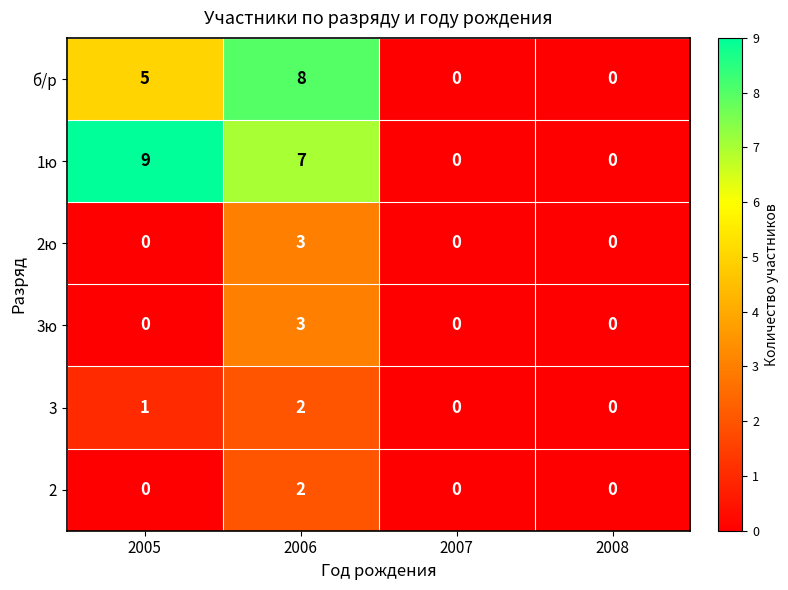

At how many categories does at least one series exceed 3?

2